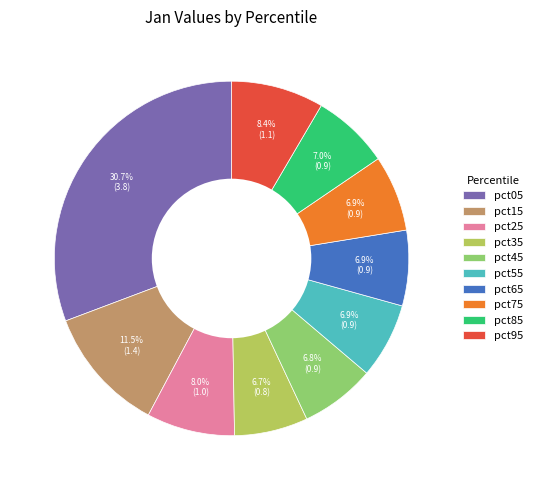

How much of the chart is everything except pct65?

93.1%